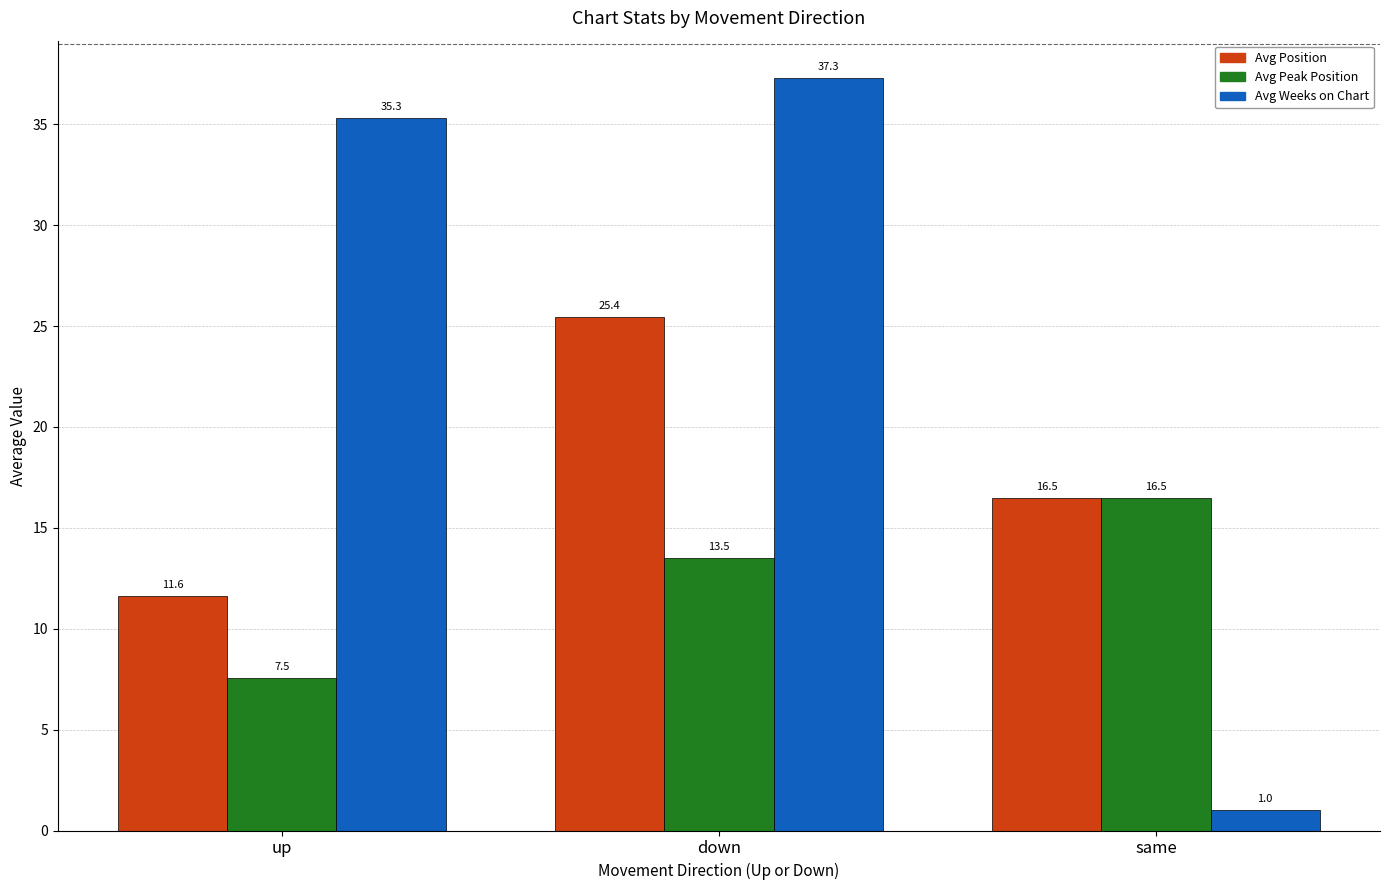

How many values in the Avg Weeks on Chart series are below 35?

1